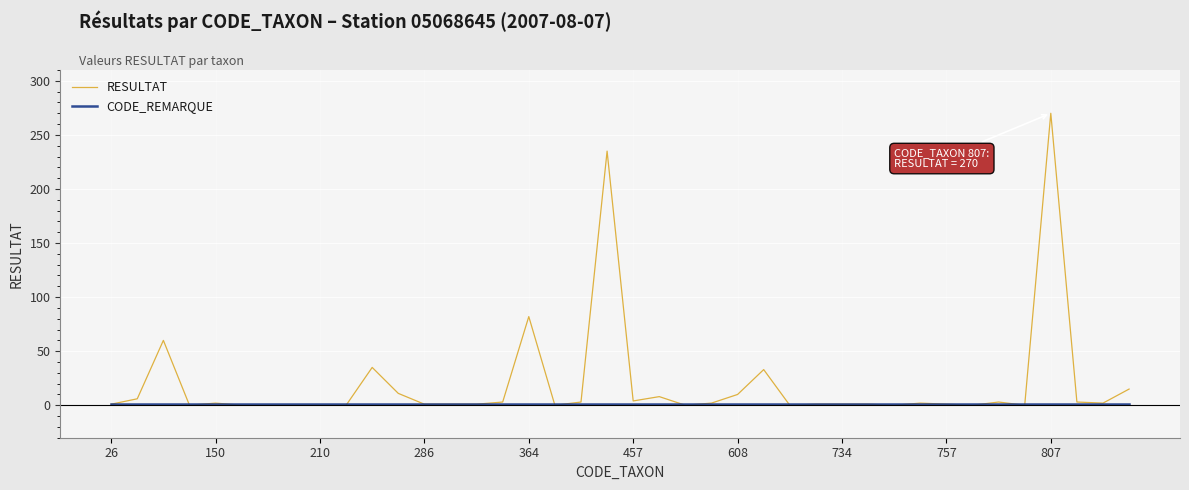

Which series has the largest total across all categories?

RESULTAT